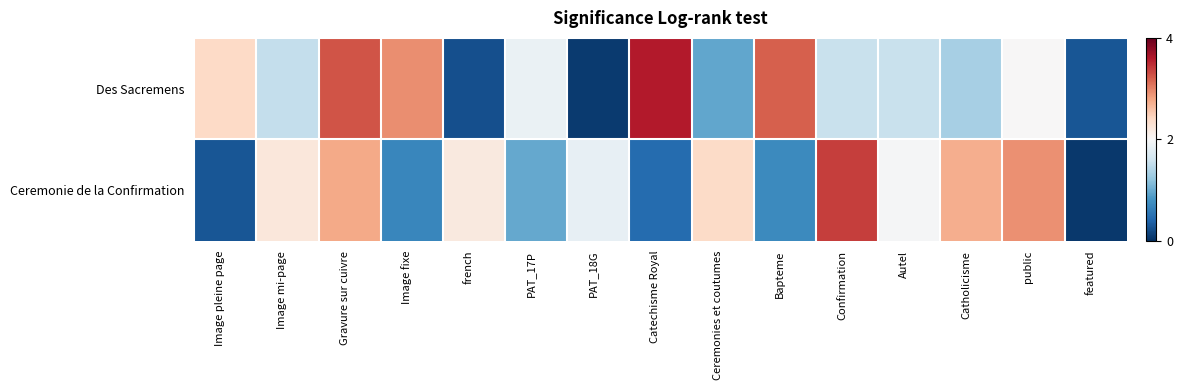

Between Image pleine page and Image mi-page, which is larger?

Image pleine page